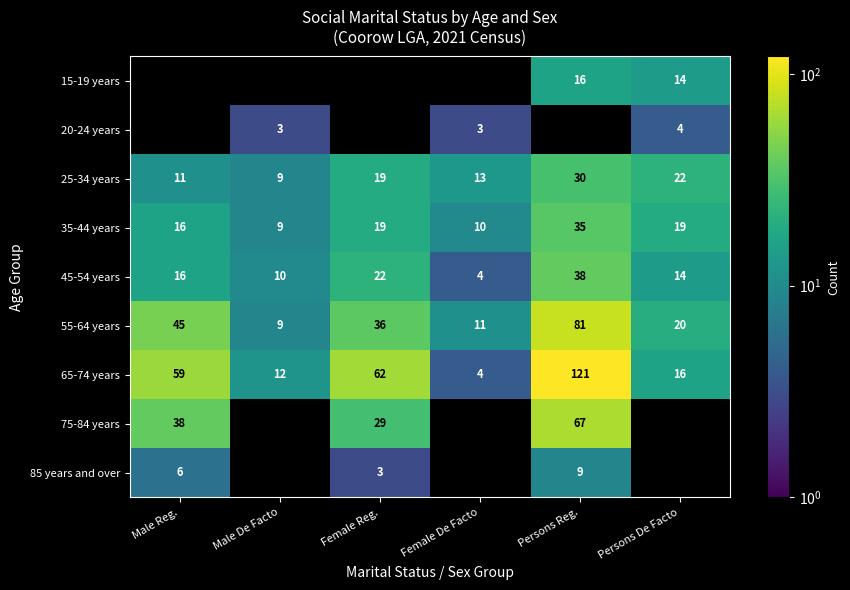

How many data points does each series have?

6